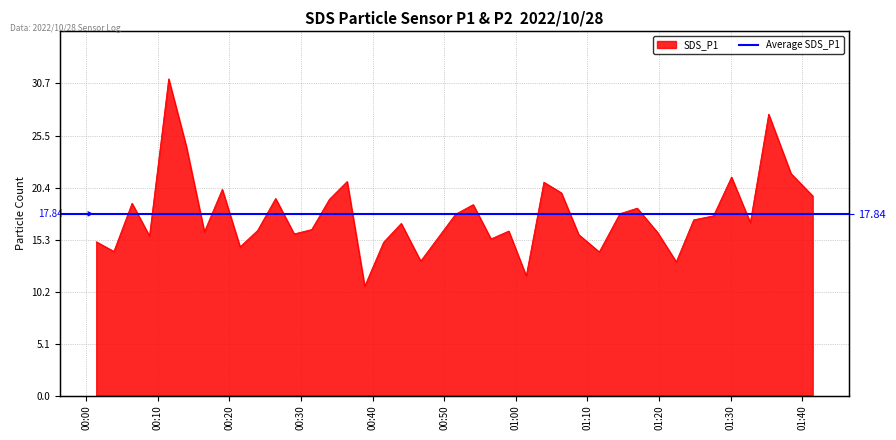

Reading left to right, transcribe all the data shown in this chart.

15.1	14.2	18.9	15.7	31.1	24.4	16.1	20.2	14.6	16.2	19.4	15.9	16.3	19.3	21.0	10.7	15.1	16.9	13.2	17.8	18.8	15.4	16.1	11.8	20.9	19.9	15.8	14.1	17.9	18.4	16.0	13.1	17.2	17.6	21.4	17.0	27.6	21.8	19.6